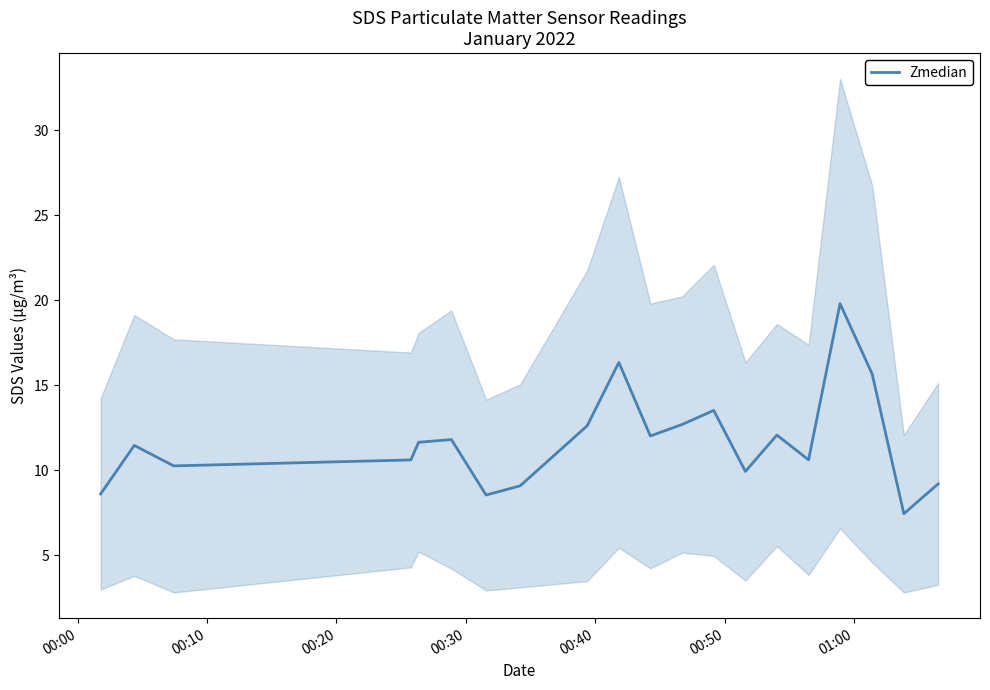

What is the difference between the maximum and second lowest values?

11.3